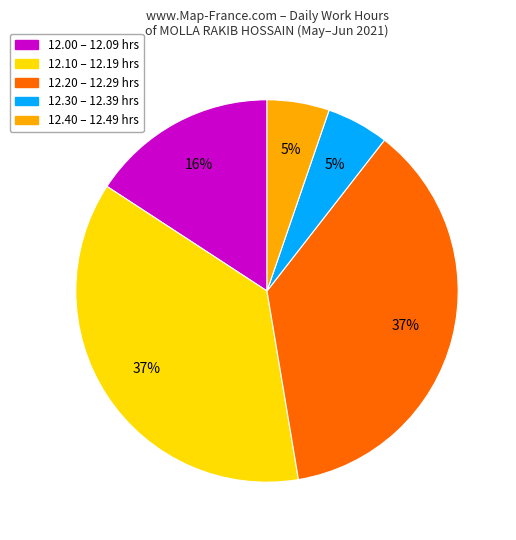

To the nearest percent, what is the difference between the largest and smallest slice percentages?

32%